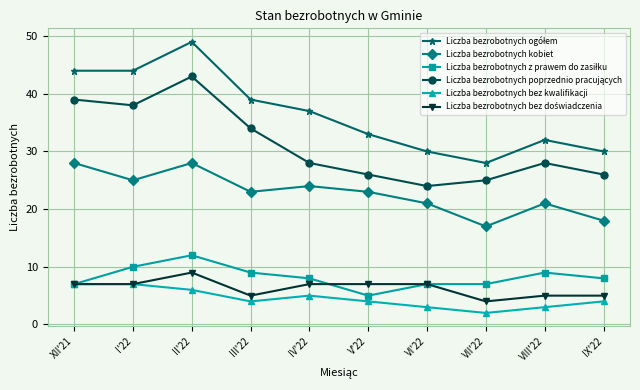

At which category does the chart reach its peak across all series?

II'22